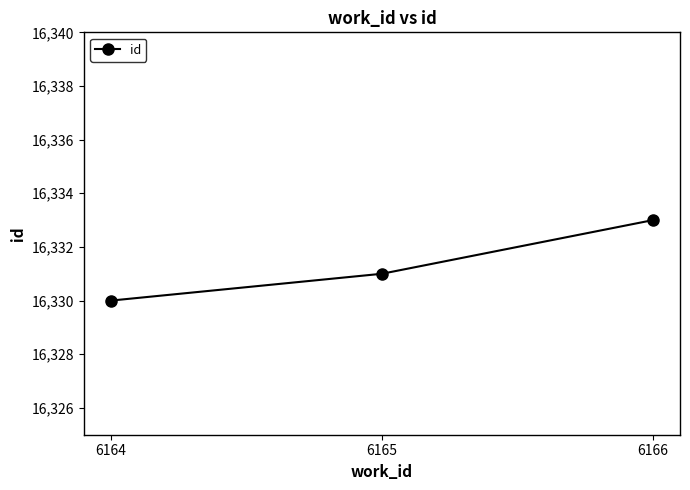

How many series are shown in this chart?

1